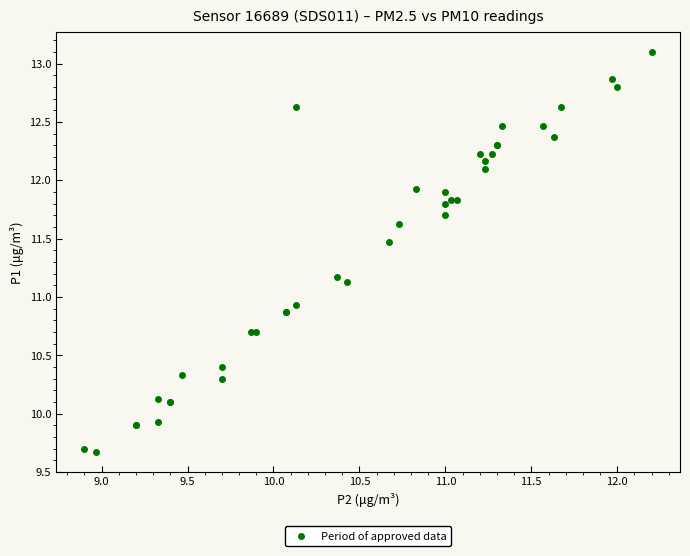

What Y value in the scatter plot is closest to 11?

10.9